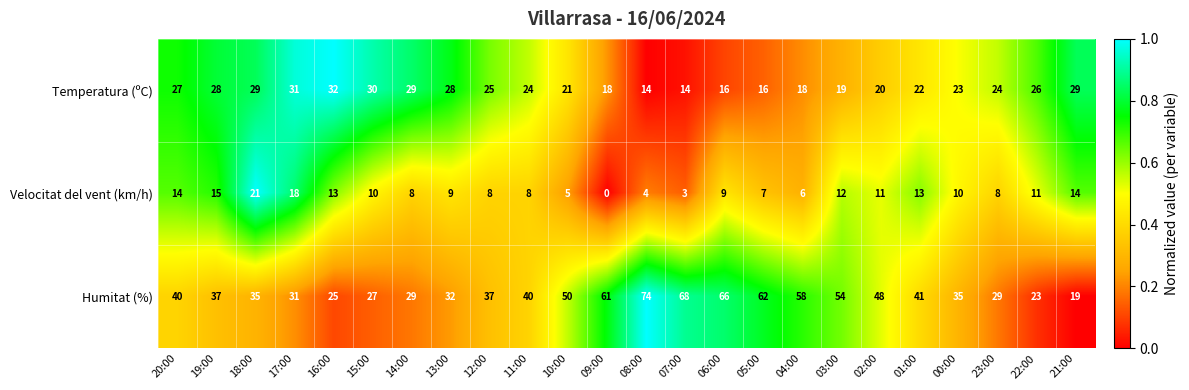

Which series has the largest total across all categories?

Humitat (%)